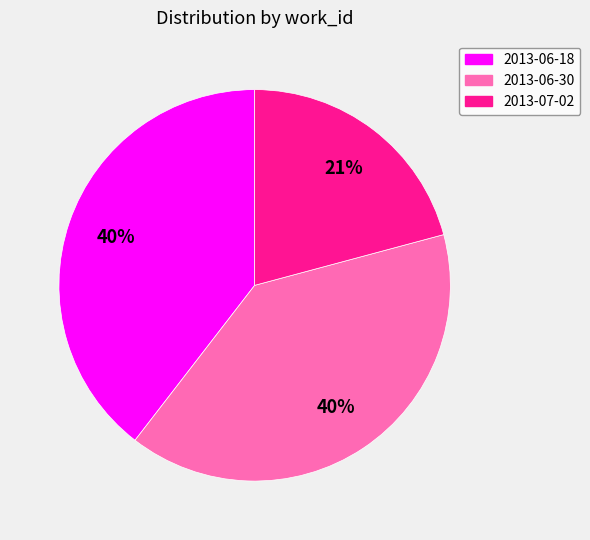

Is there a majority slice in this chart?

No